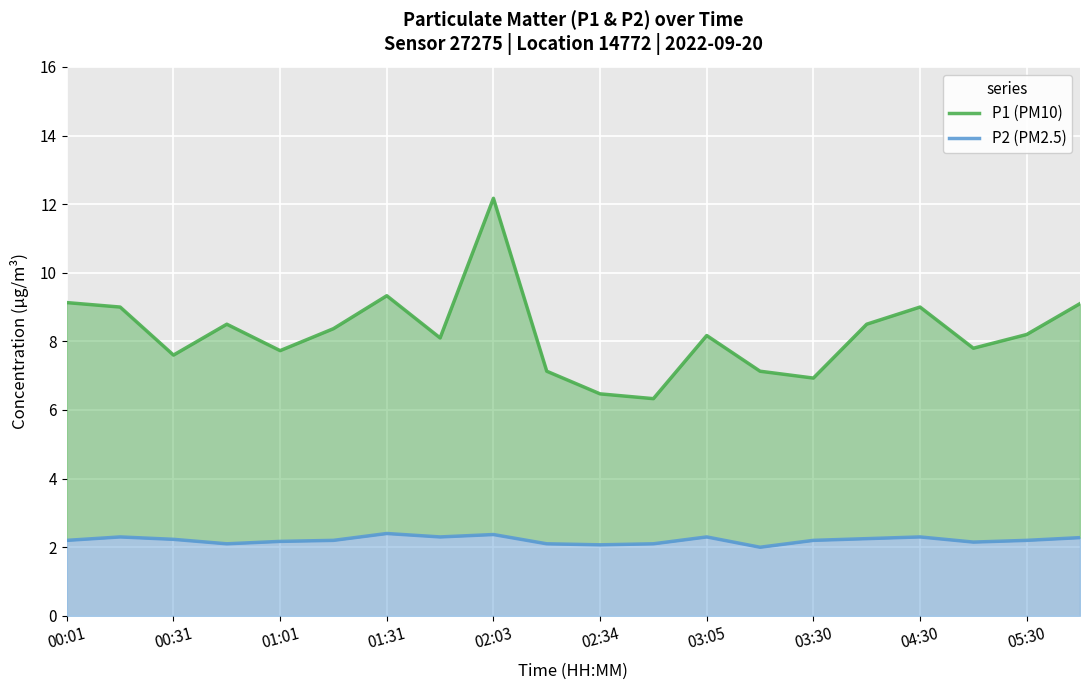

The value of P2 (PM2.5) at 03:30 is 1.3. True or false?

False